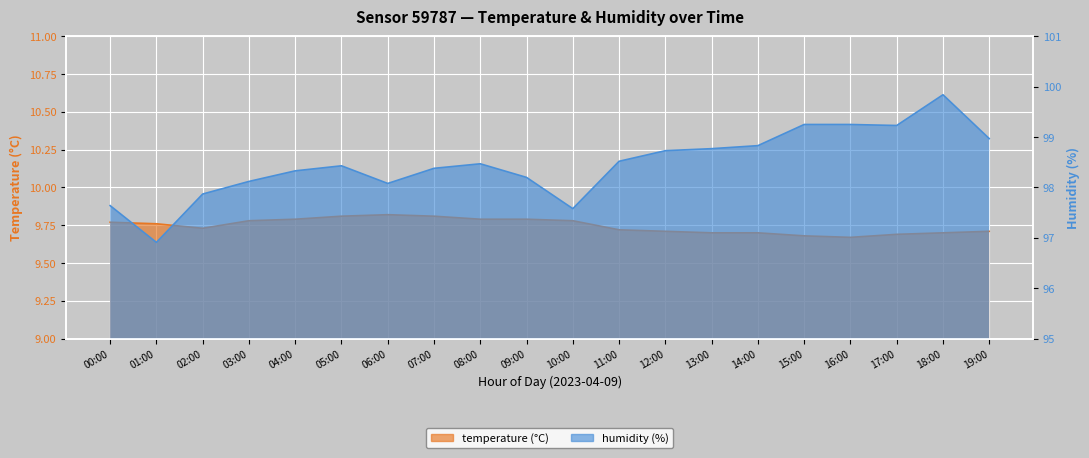

Which series has the widest spread of values?

humidity